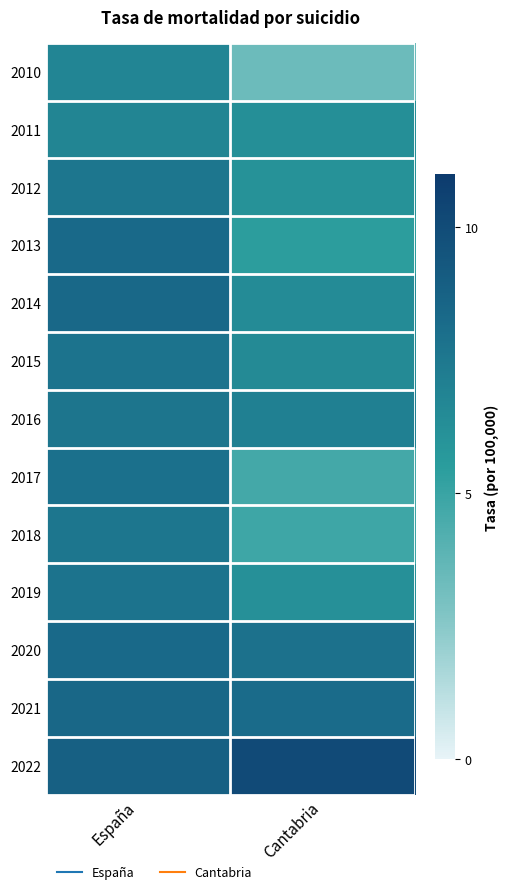

Count the number of data series in this chart.

13